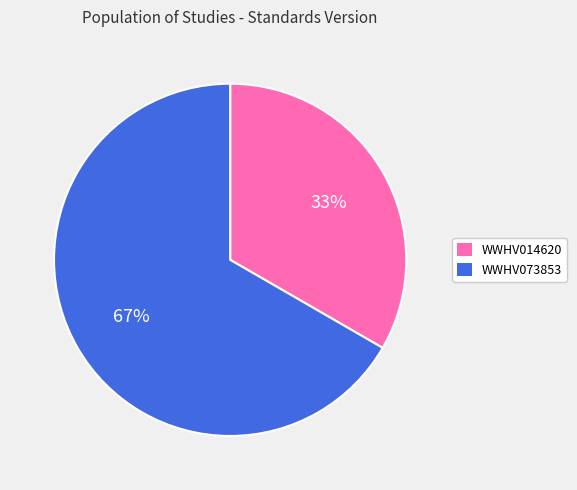

Which slice is the smallest?

WWHV014620